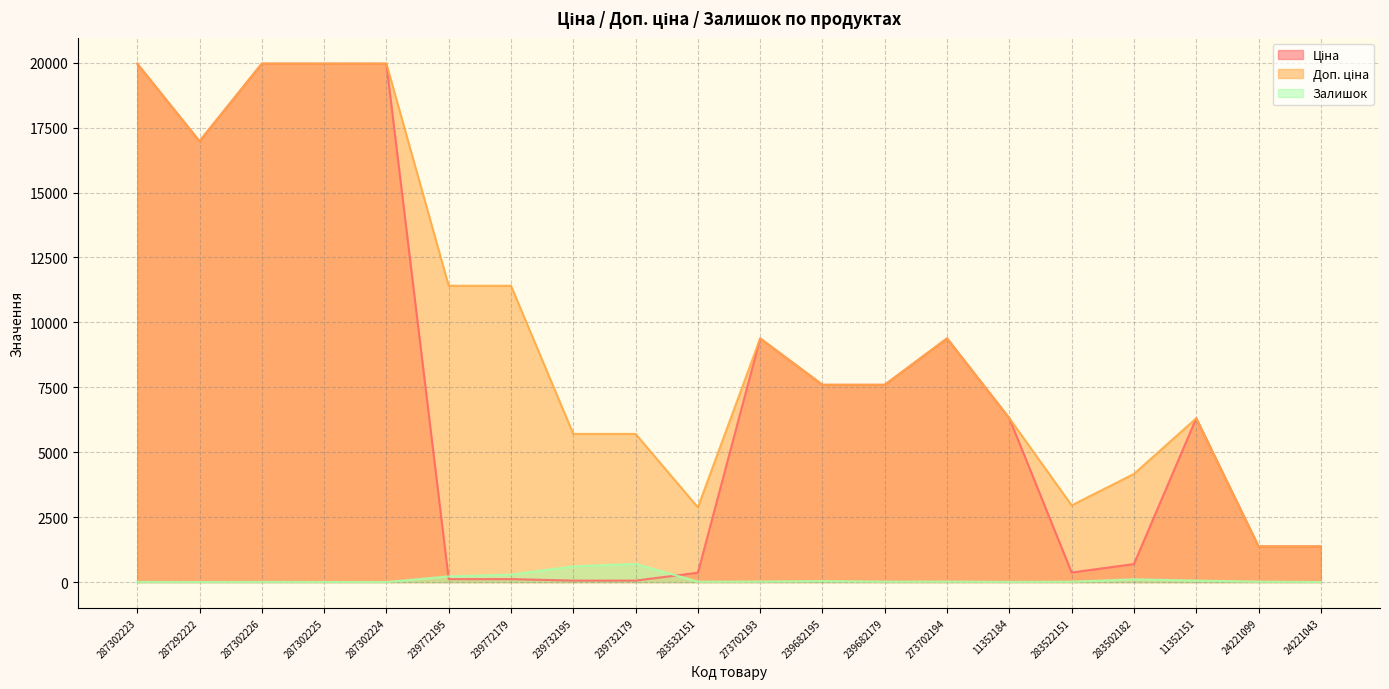

At which category does Залишок reach its first local valley?

287292222